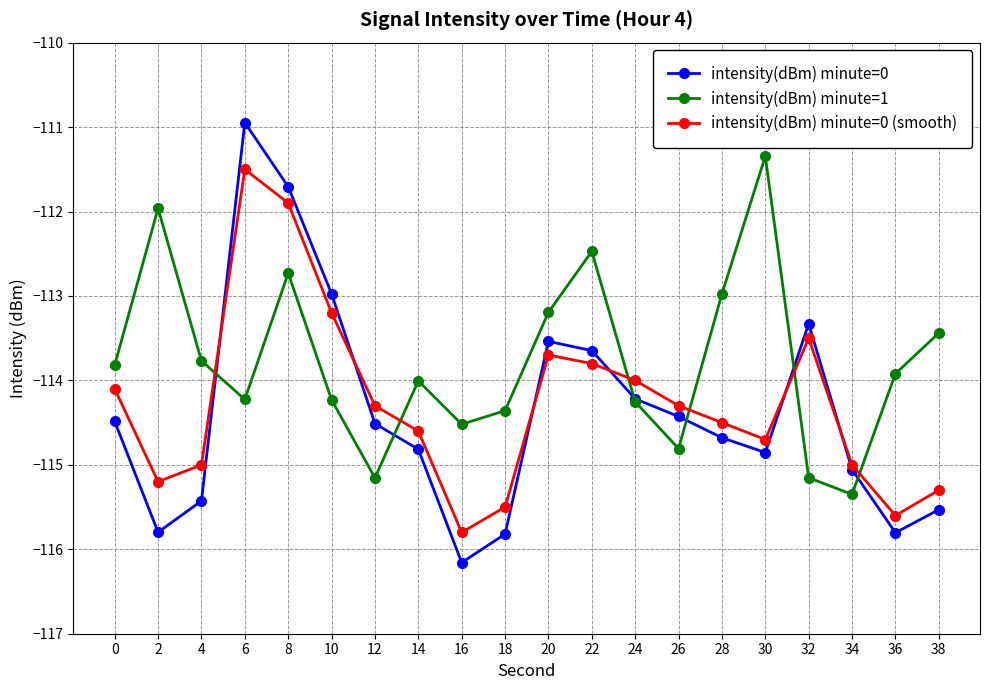

What is the highest value of the intensity(dBm) minute=1 series?

-111.3